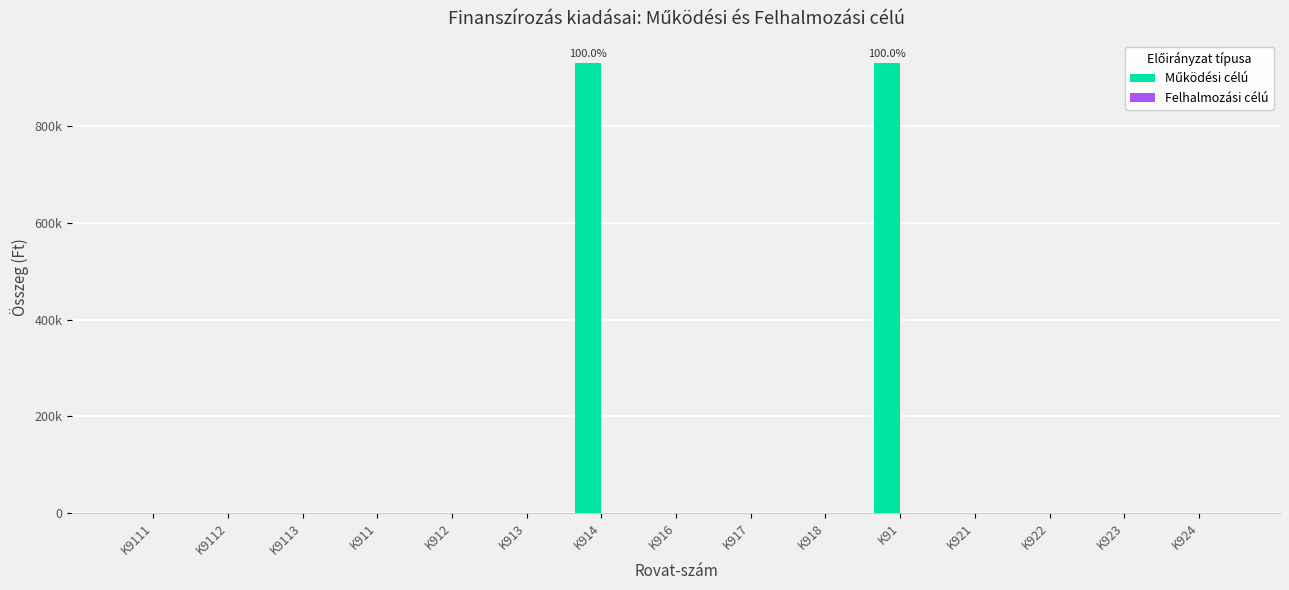

Reading right to left, what are all the values shown in this chart?

Működési célú: K924=0	K923=0	K922=0	K921=0	K91=930271	K918=0	K917=0	K916=0	K914=930271	K913=0	K912=0	K911=0	K9113=0	K9112=0	K9111=0
Felhalmozási célú: K924=0	K923=0	K922=0	K921=0	K91=0	K918=0	K917=0	K916=0	K914=0	K913=0	K912=0	K911=0	K9113=0	K9112=0	K9111=0